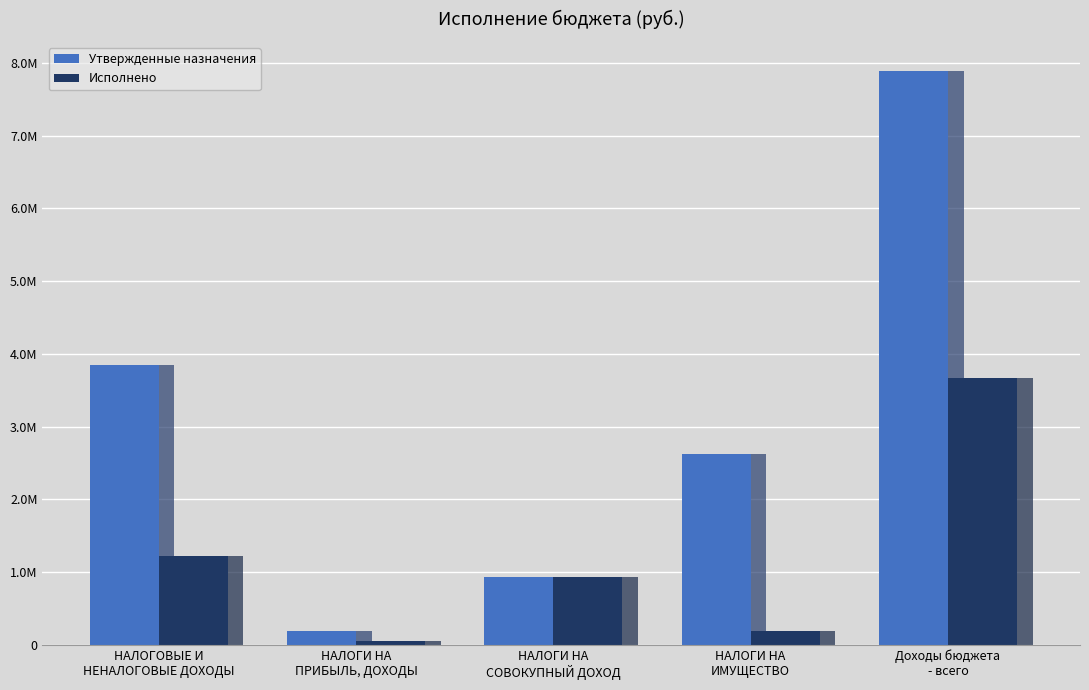

What is the difference between the maximum and minimum values in the Утвержденные назначения series?

7711100.0